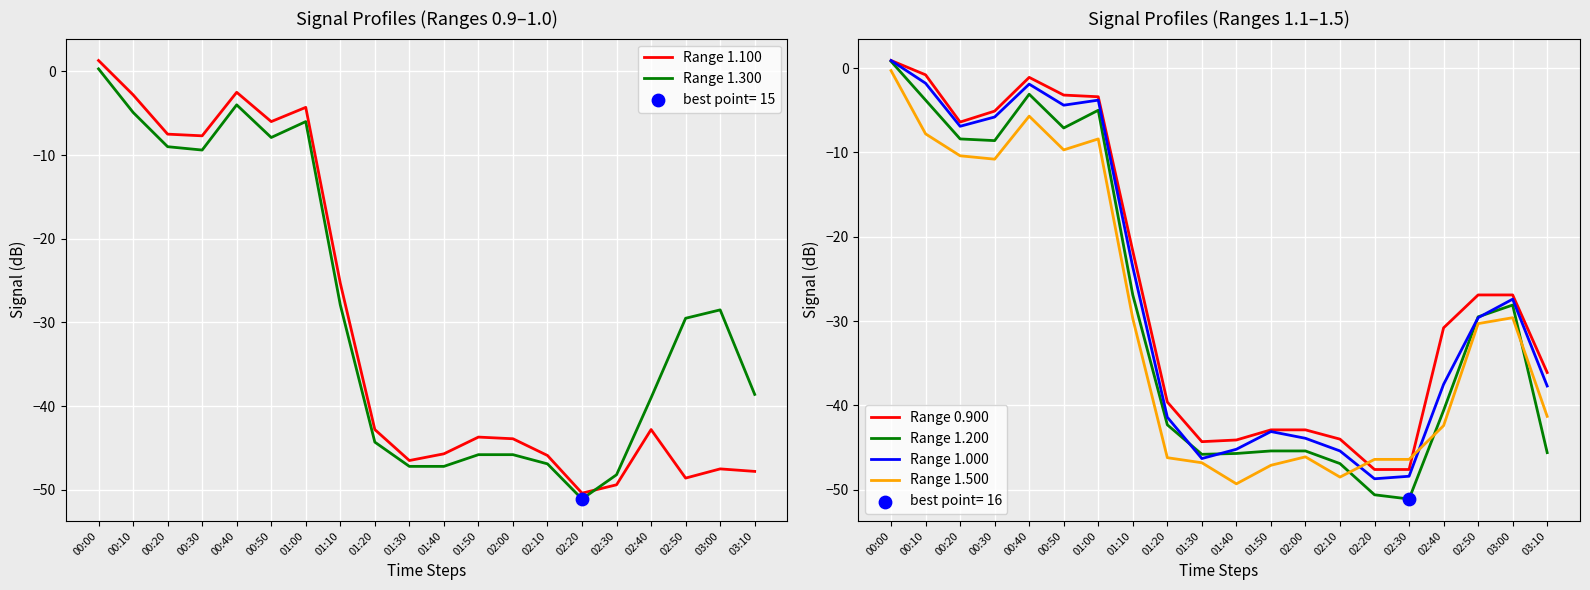

What is the total value across all series at 00:30?

-47.4